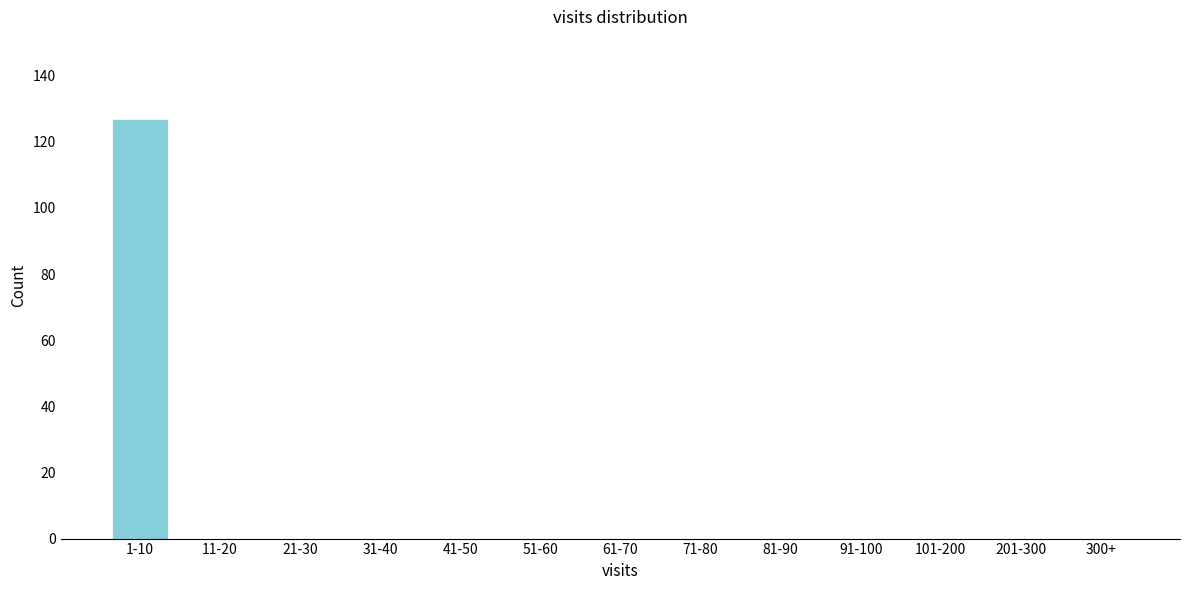

Reading left to right, transcribe all the data shown in this chart.

1-10=127	11-20=0	21-30=0	31-40=0	41-50=0	51-60=0	61-70=0	71-80=0	81-90=0	91-100=0	101-200=0	201-300=0	300+=0